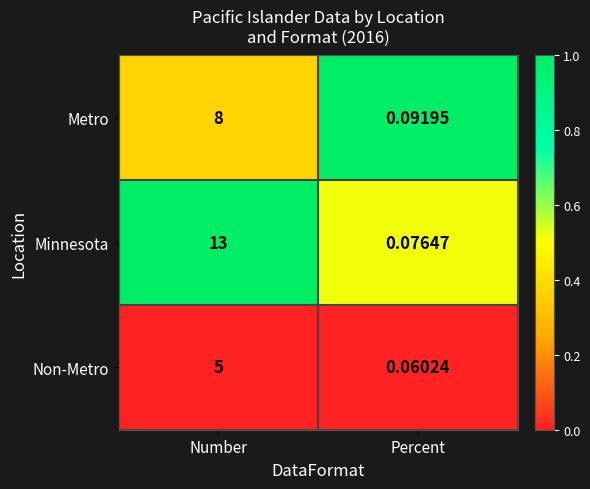

List the series in order of their peak value, highest first.

Minnesota, Metro, Non-Metro